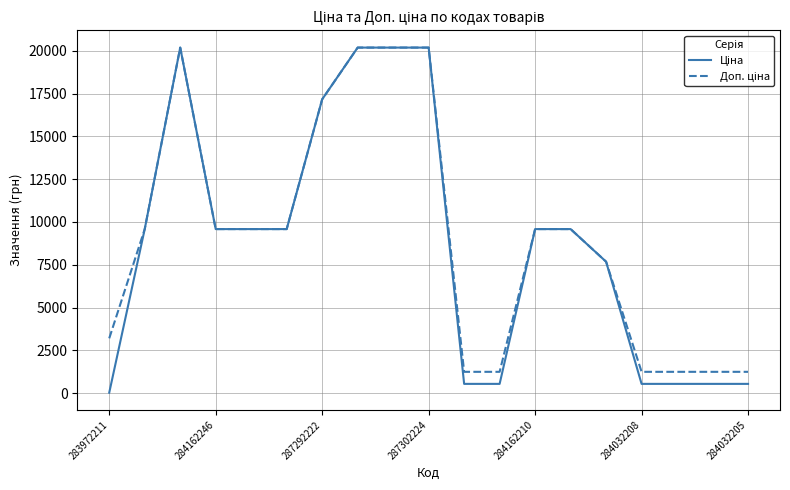

At which category does the chart reach its minimum across all series?

283972211